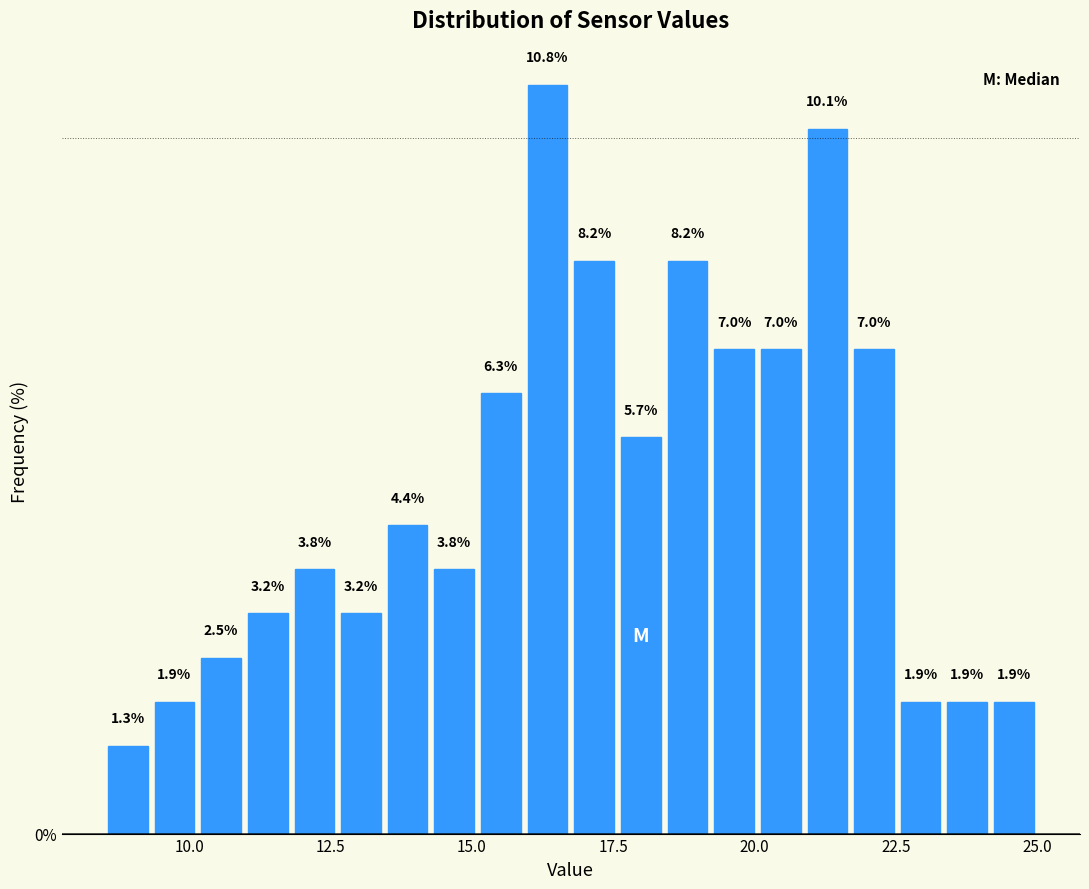

Read against the x-axis, roughly where is the centre of the tallest bar?

16.5